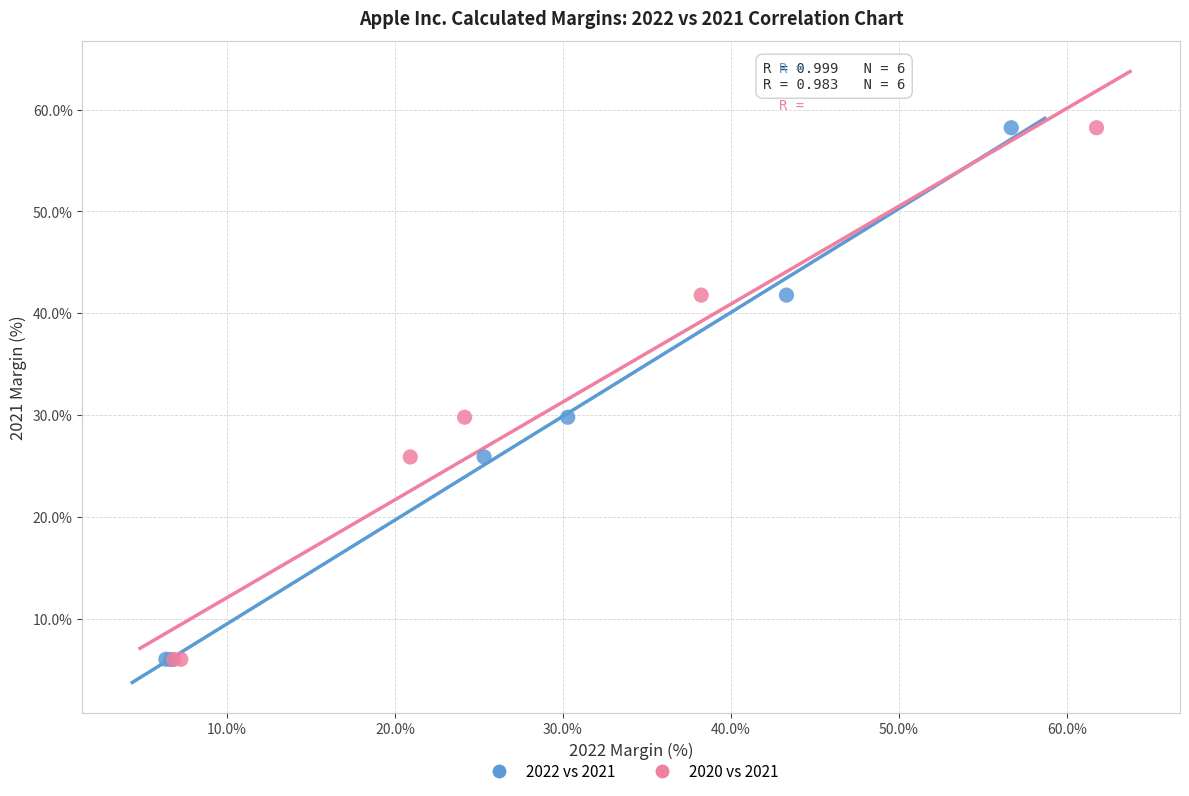

What are all the series names shown in the legend?

2022 vs 2021, 2020 vs 2021